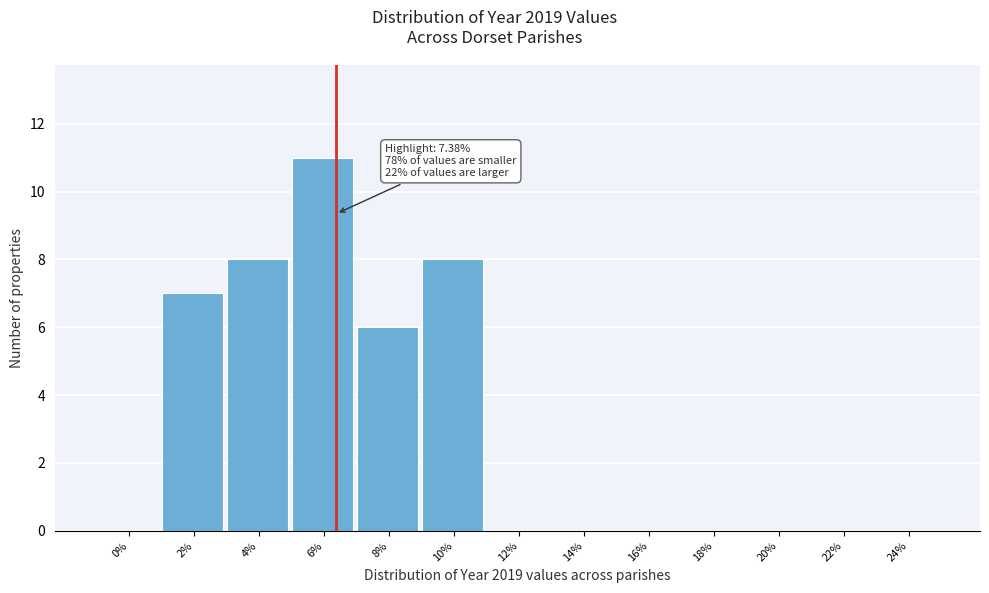

Reading right to left, extract all data points from this chart.

24%=0	22%=0	20%=0	18%=0	16%=0	14%=0	12%=0	10%=8	8%=6	6%=11	4%=8	2%=7	0%=0